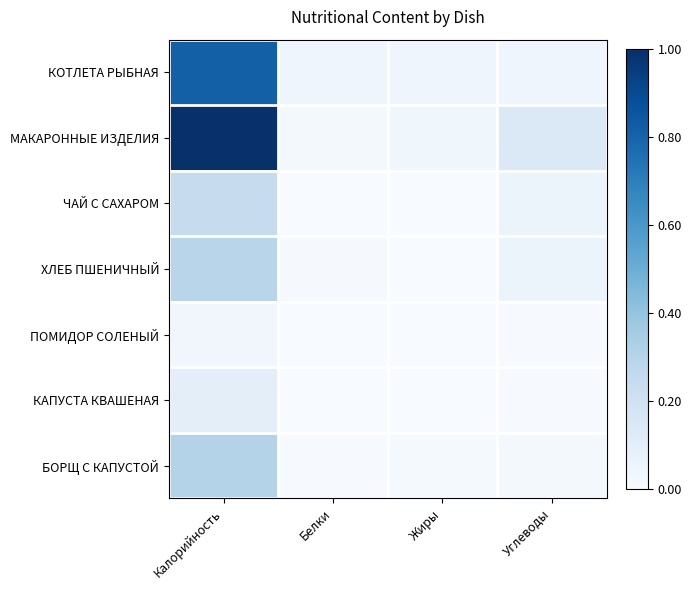

Rank the series at Углеводы from highest to lowest value.

МАКАРОННЫЕ ИЗДЕЛИЯ, ЧАЙ С САХАРОМ, ХЛЕБ ПШЕНИЧНЫЙ, КОТЛЕТА РЫБНАЯ, БОРЩ С КАПУСТОЙ, ПОМИДОР СОЛЕНЫЙ, КАПУСТА КВАШЕНАЯ